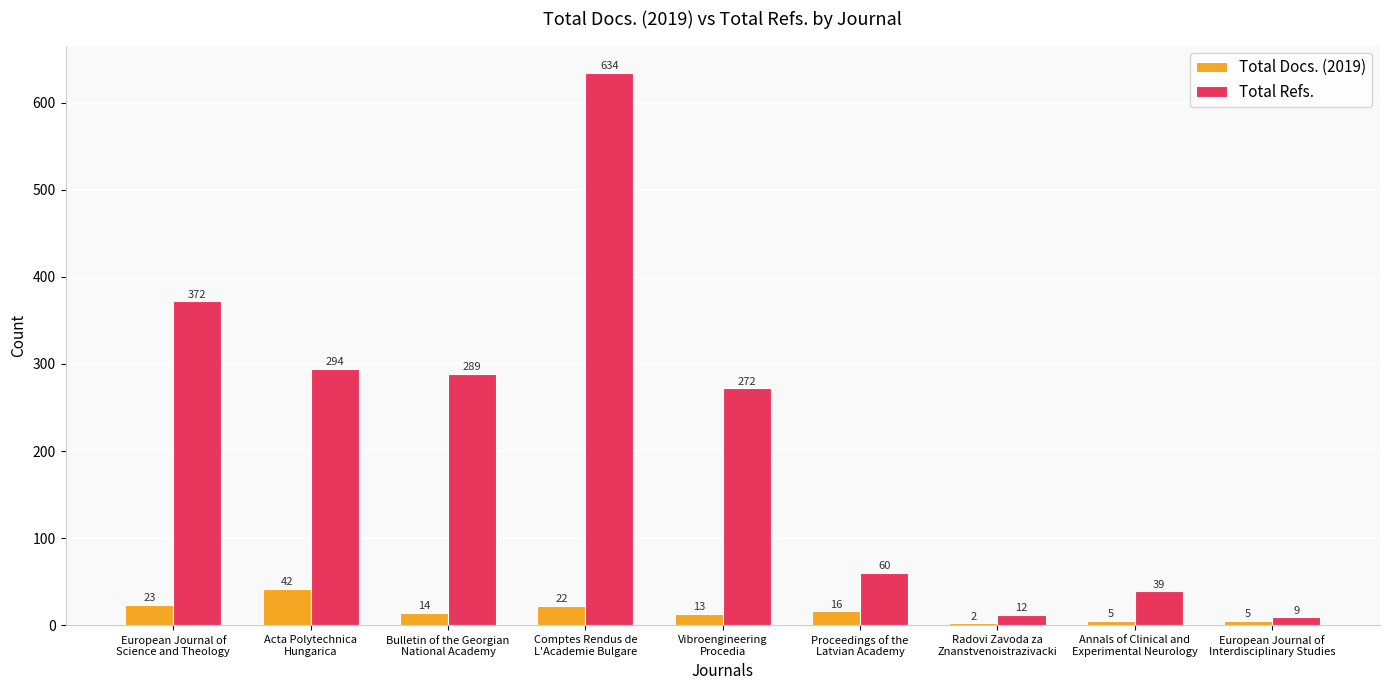

What are all the series names shown in the legend?

Total Docs. (2019), Total Refs.